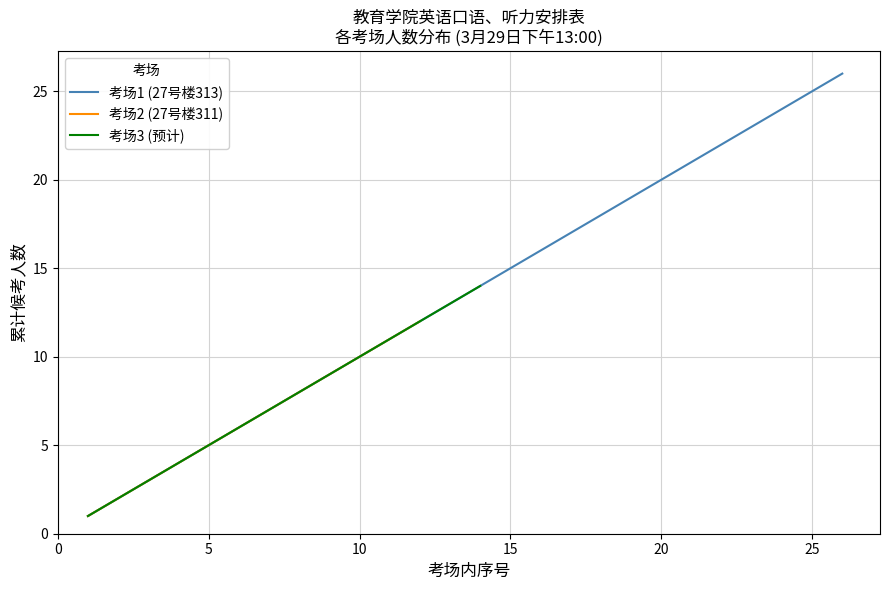

The 考场1 (27号楼313) series shows 5 at 5. True or false?

True